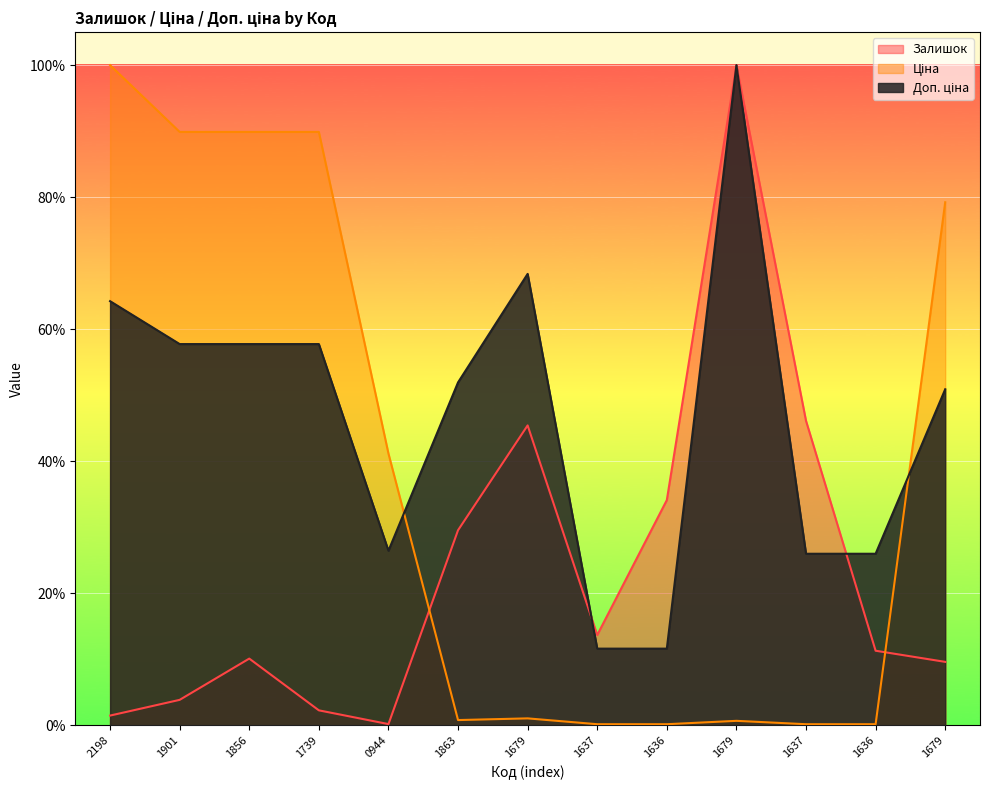

Does the chart display data point markers on the line(s)?

No